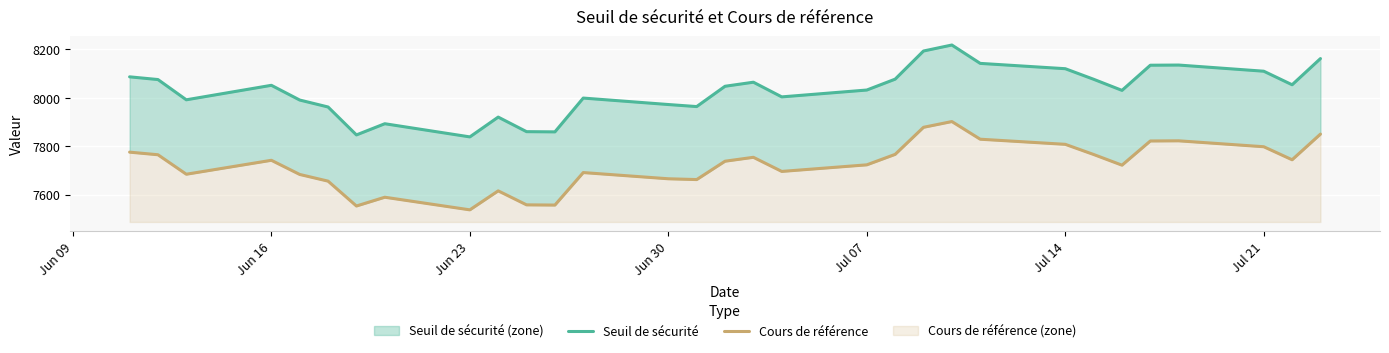

Rank the series by their maximum value, from lowest to highest.

Cours de référence, Seuil de sécurité